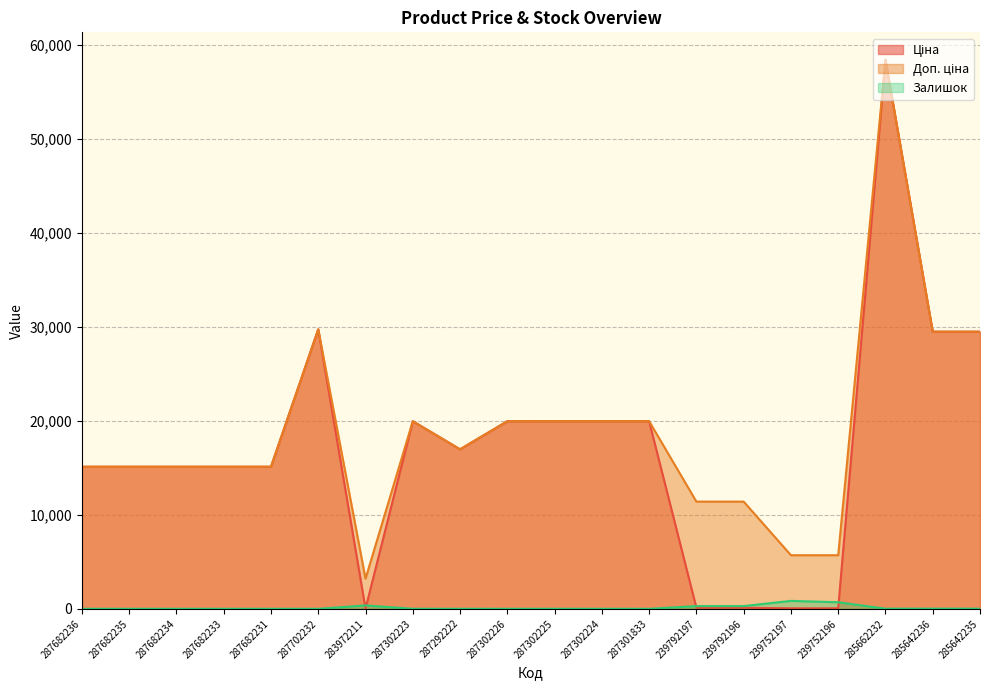

Where is the first local minimum for Ціна?

283972211